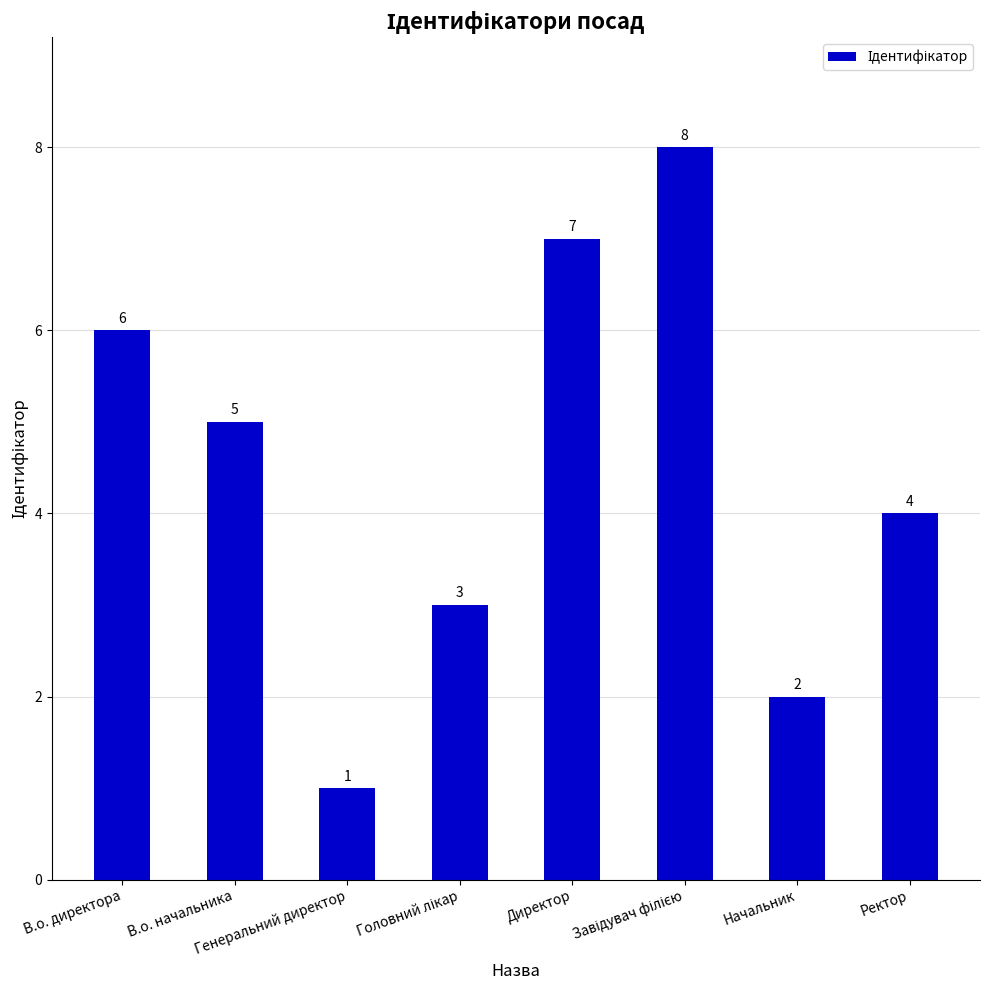

The chart shows a value of 8 at В.о. начальника. True or false?

False